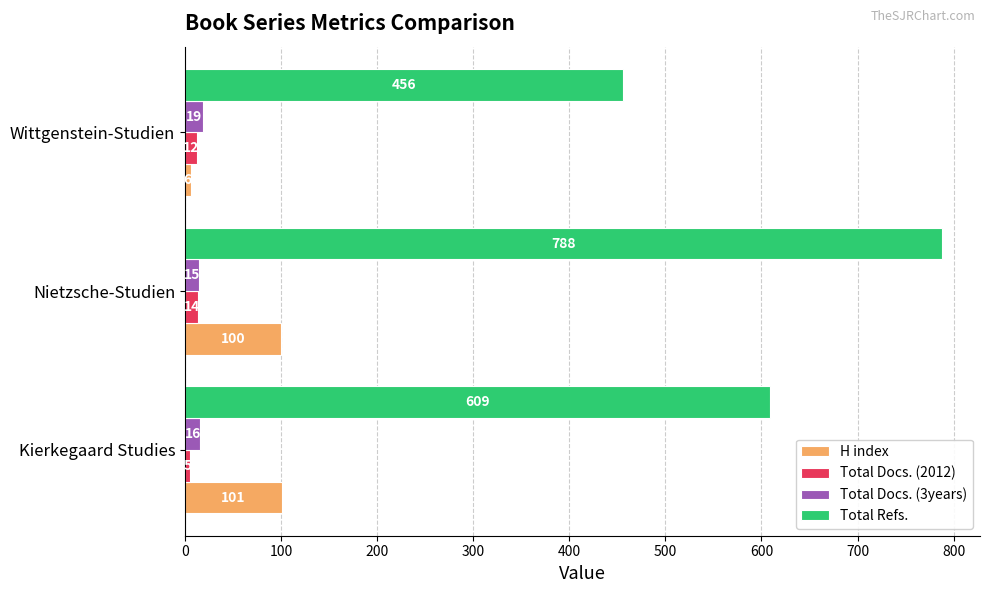

Which series has the largest range (max minus min)?

Total Refs.